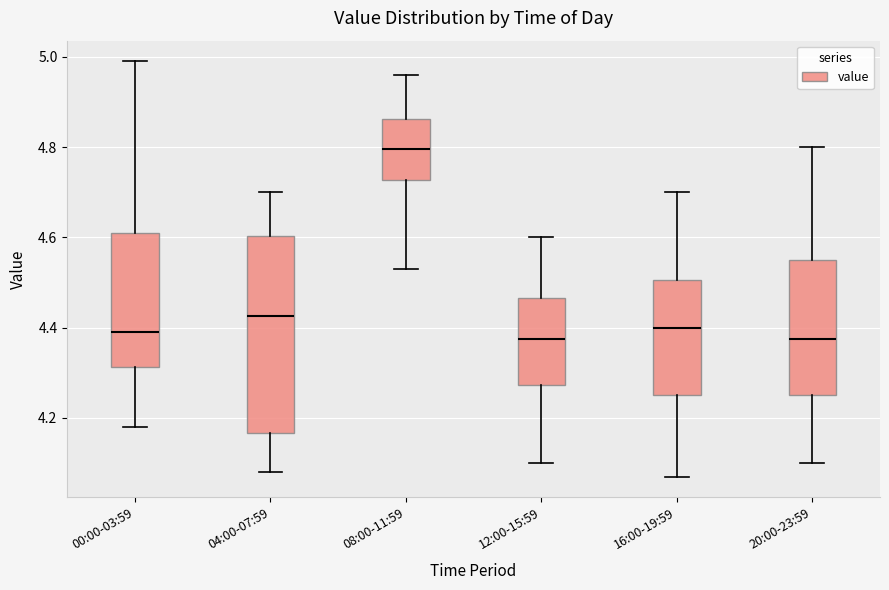

Comparing the boxes themselves (not the whiskers), which one is the tallest?

04:00-07:59